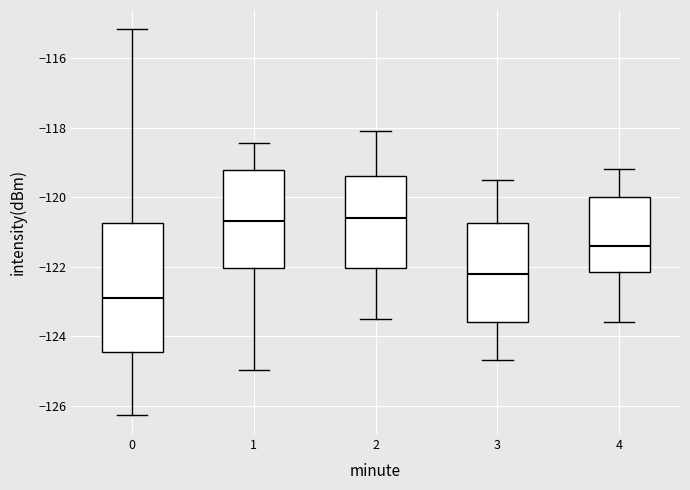

Where is the upper edge of the box at x = 0 on the y-axis? The values are not printed on the chart, so give them approximately, as read against the axis.

-120.8